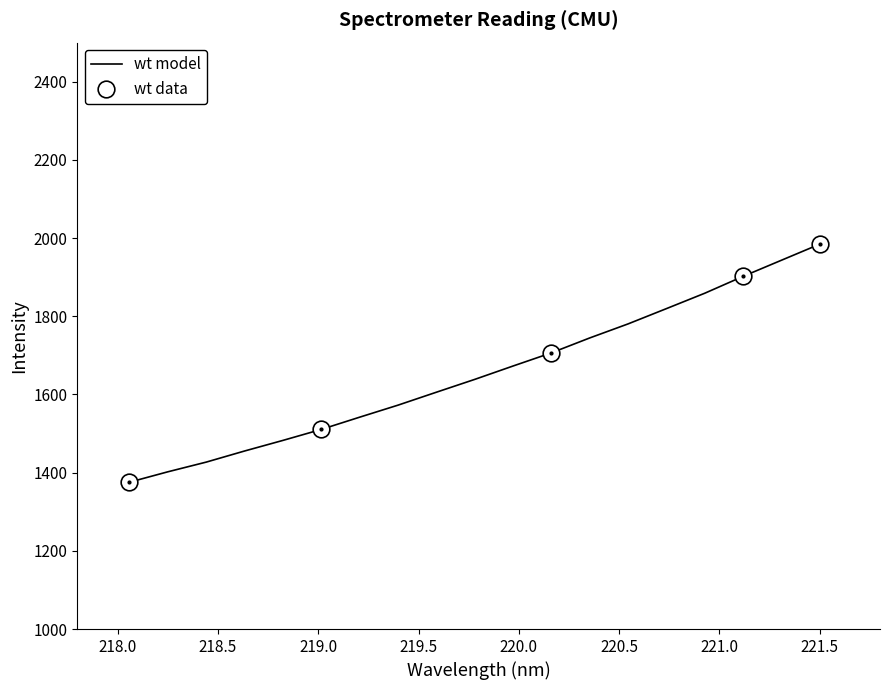

What is the value of the 8th point from the left?

1572.7